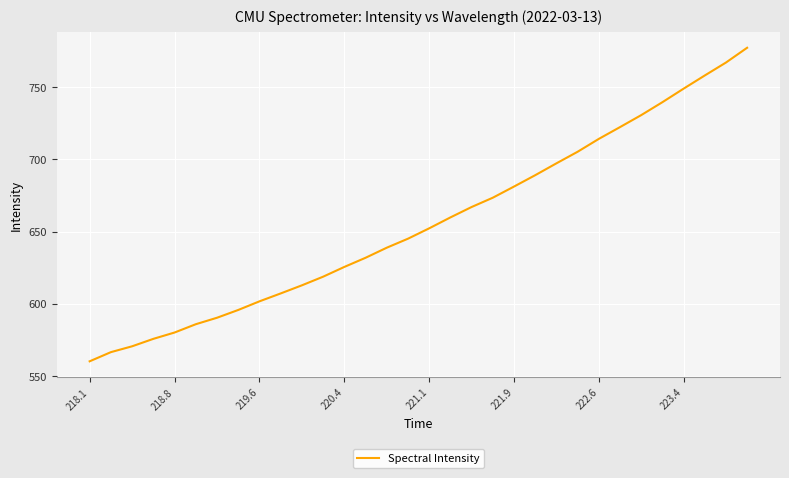

What is the maximum value shown in the chart?

777.3